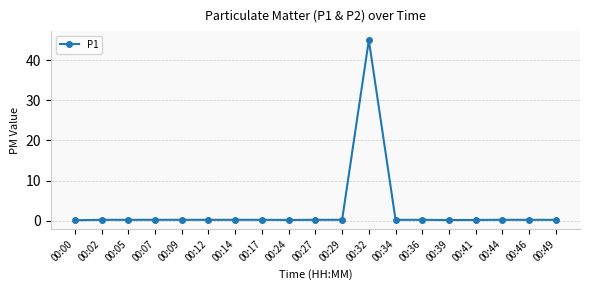

Is it true that the value at 00:46 is 0.2?

True